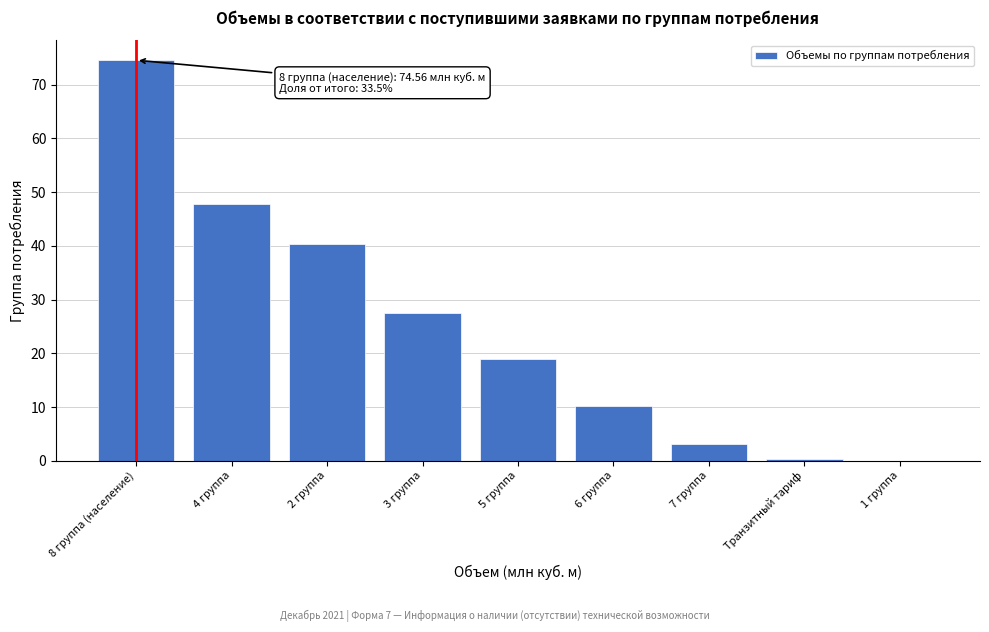

Which has a higher value, 8 группа (население) or 4 группа?

8 группа (население)